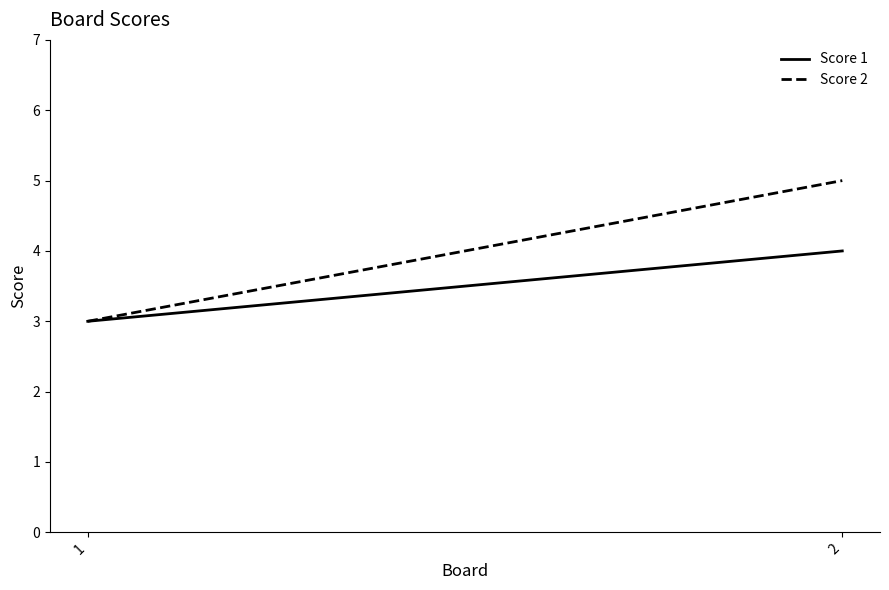

Reading left to right, extract all data points from this chart.

Score 1: 3	4
Score 2: 3	5